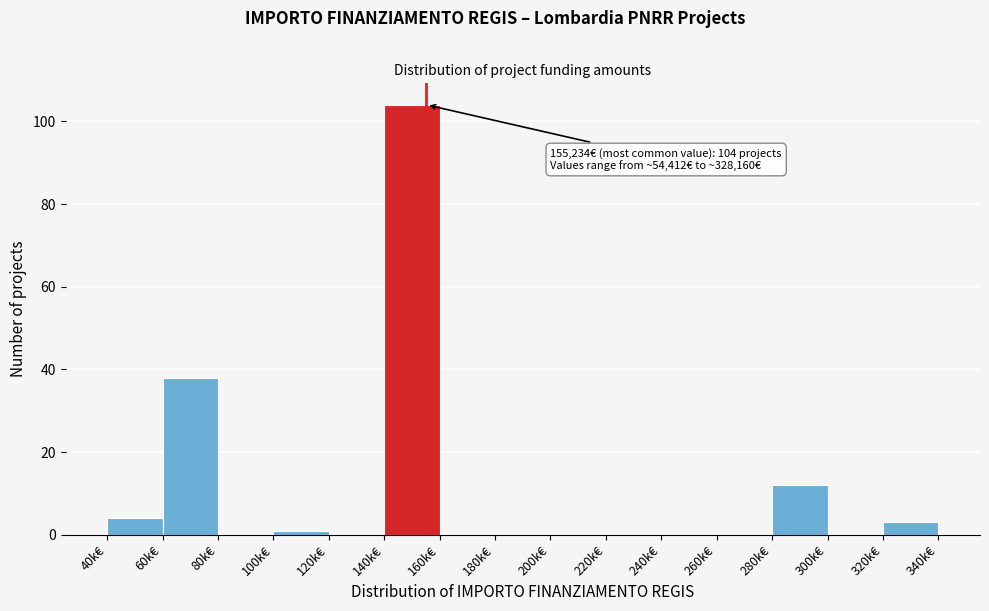

Reading left to right, extract all data points from this chart.

40k€=4	60k€=38	80k€=0	100k€=1	120k€=0	140k€=104	160k€=0	180k€=0	200k€=0	220k€=0	240k€=0	260k€=0	280k€=12	300k€=0	320k€=3